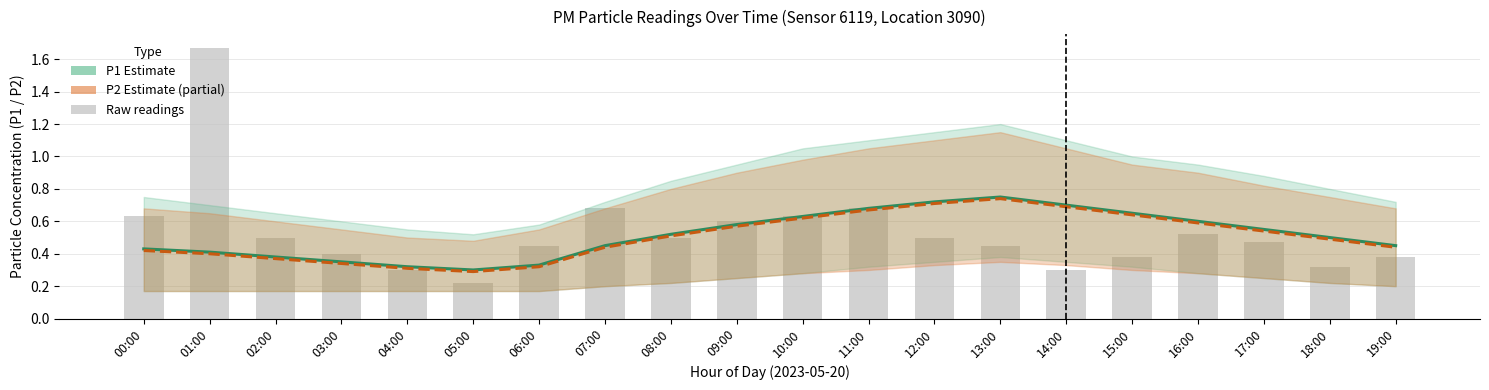

At which category does the chart reach its peak across all series?

01:00